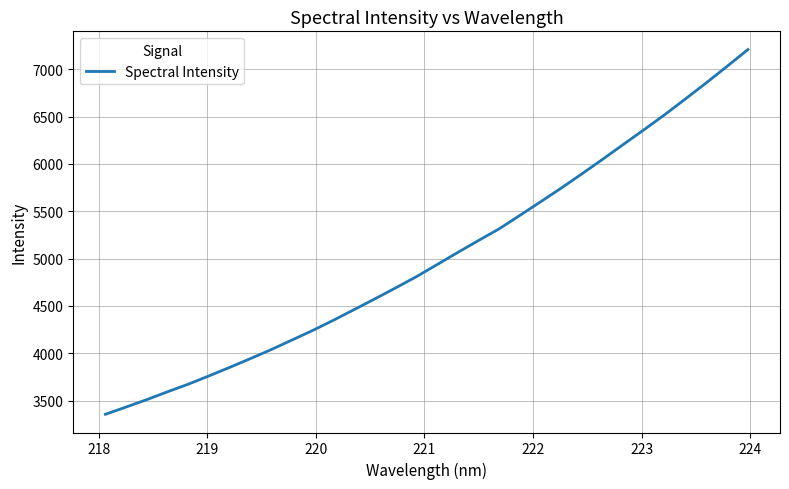

What is the maximum value shown in the chart?

7207.1